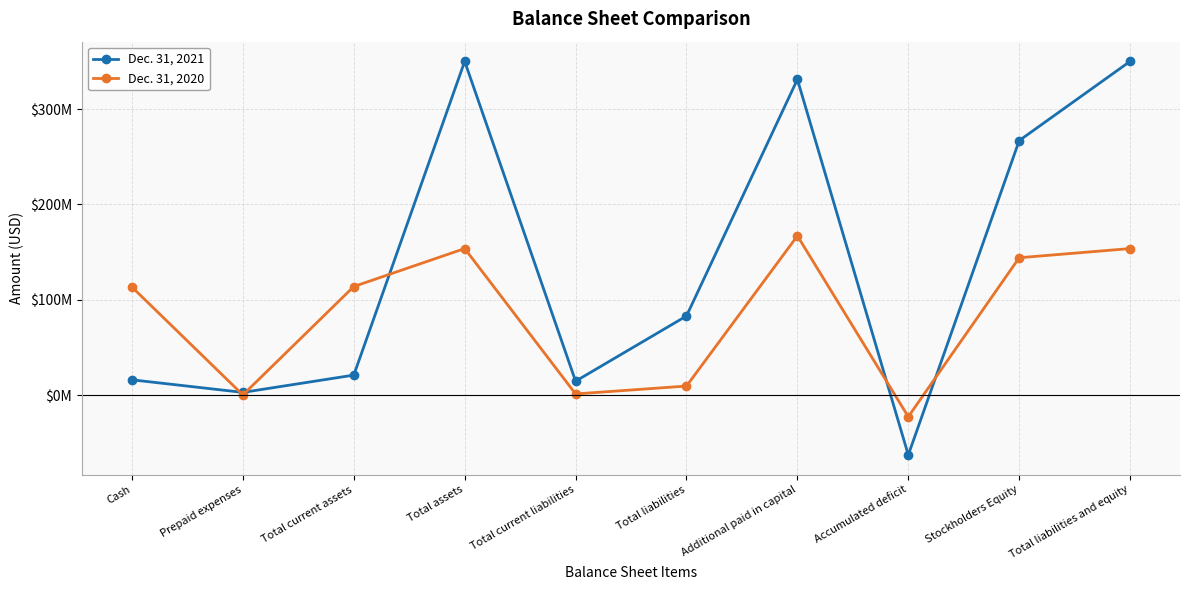

What is the highest value of the Dec. 31, 2021 series?

349996000